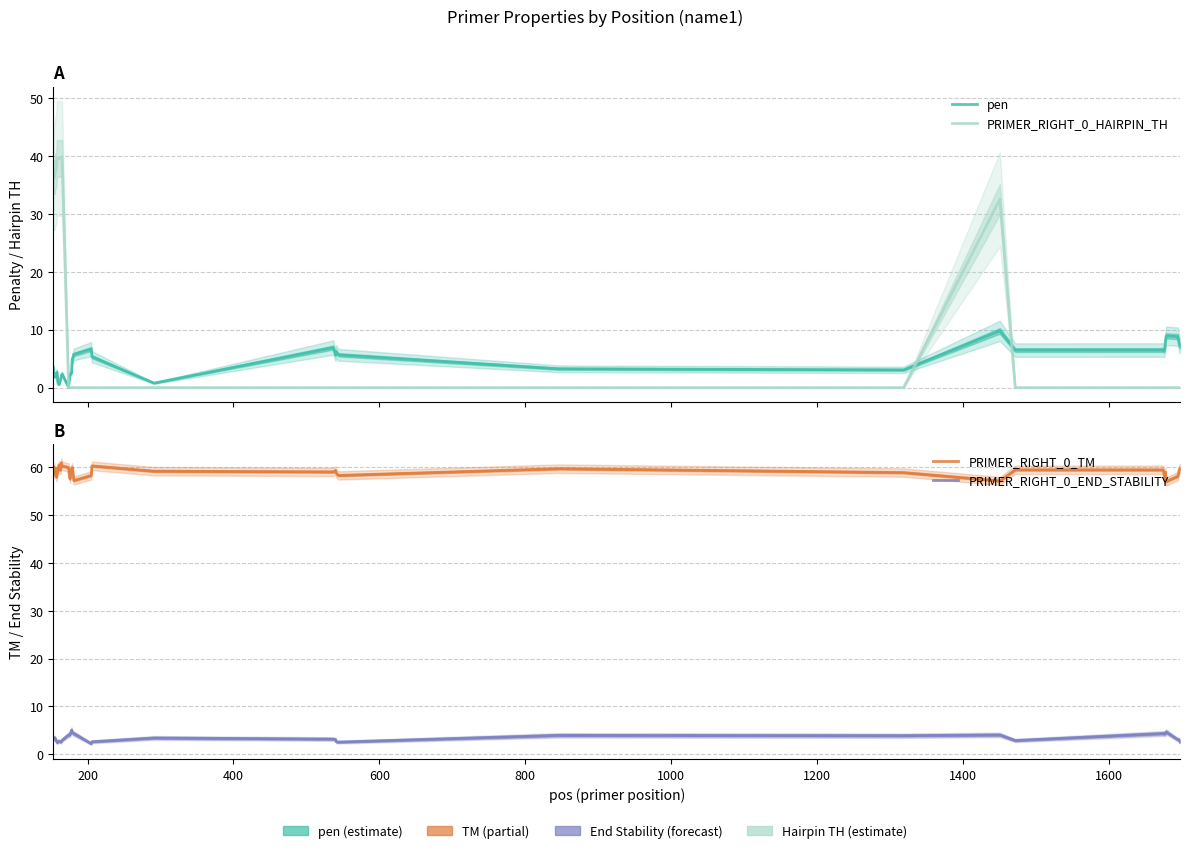

How many lines are shown in the chart?

4